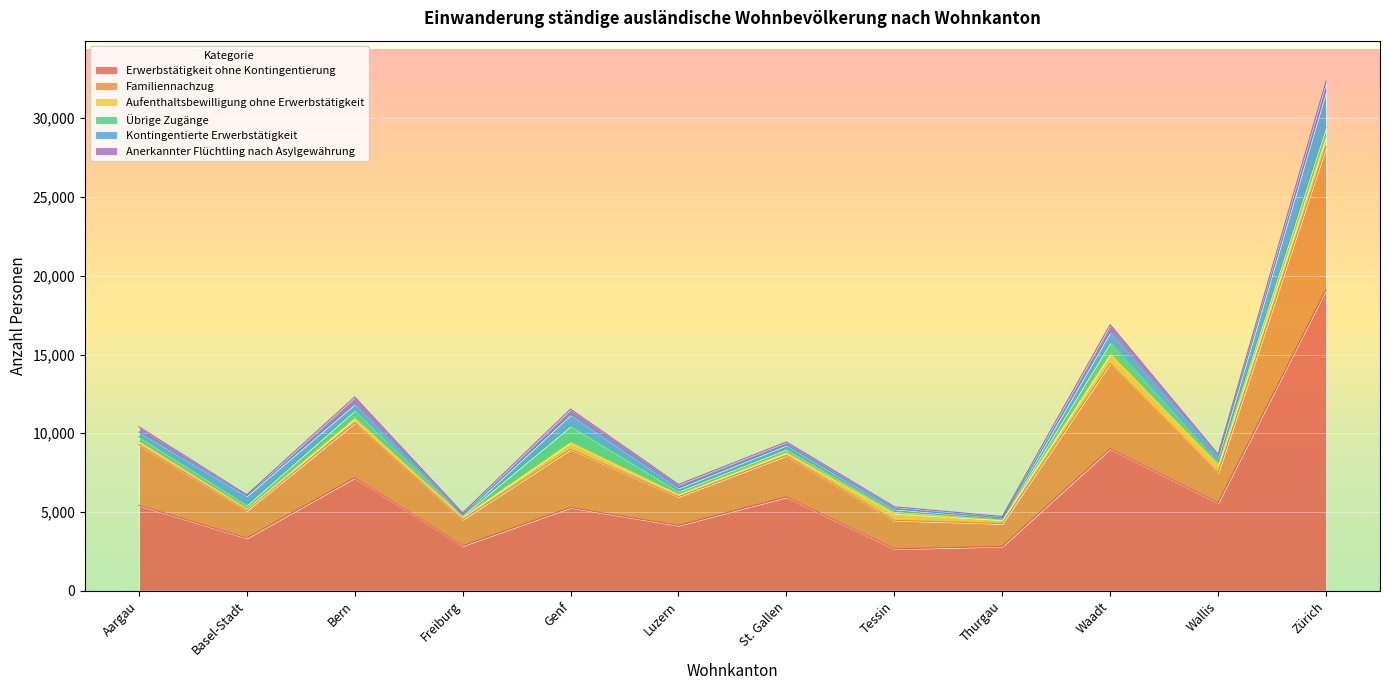

True or false: Übrige Zugänge and Kontingentierte Erwerbstätigkeit cross at least once.

True